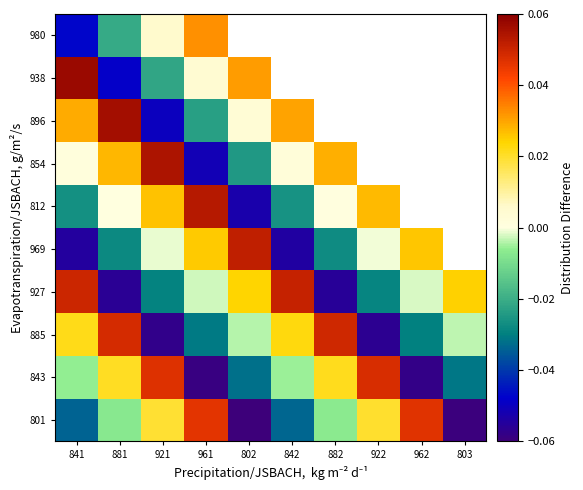

At which category is the sum across all series the highest?

803